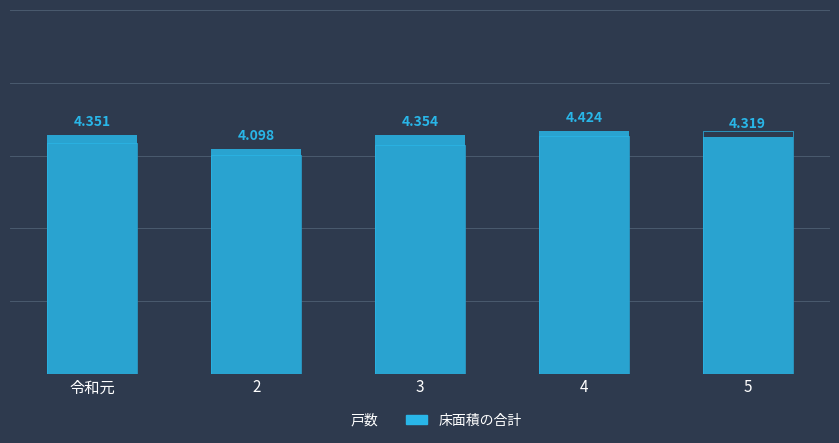

Is the value of 床面積の合計 at 令和元 greater than the value of 戸数 at 2?

Yes